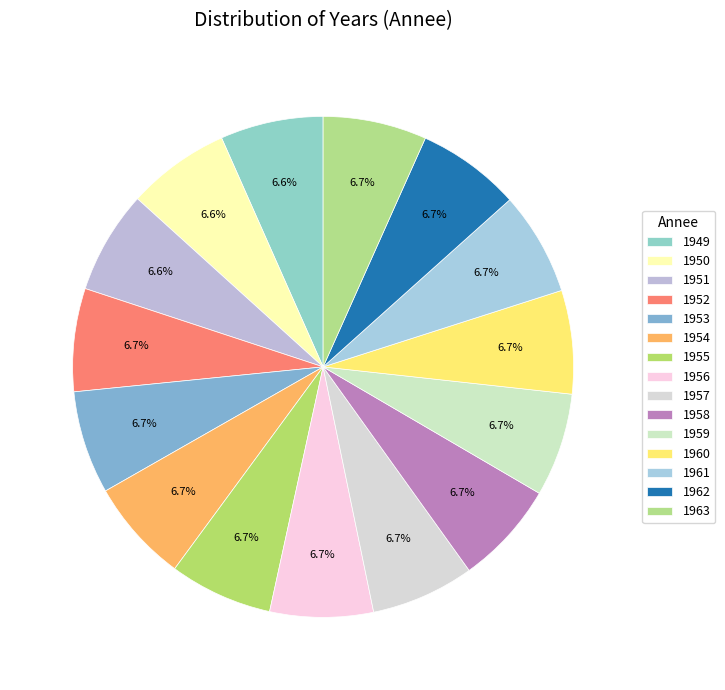

True or false: 1949 accounts for 7% of the total.

True